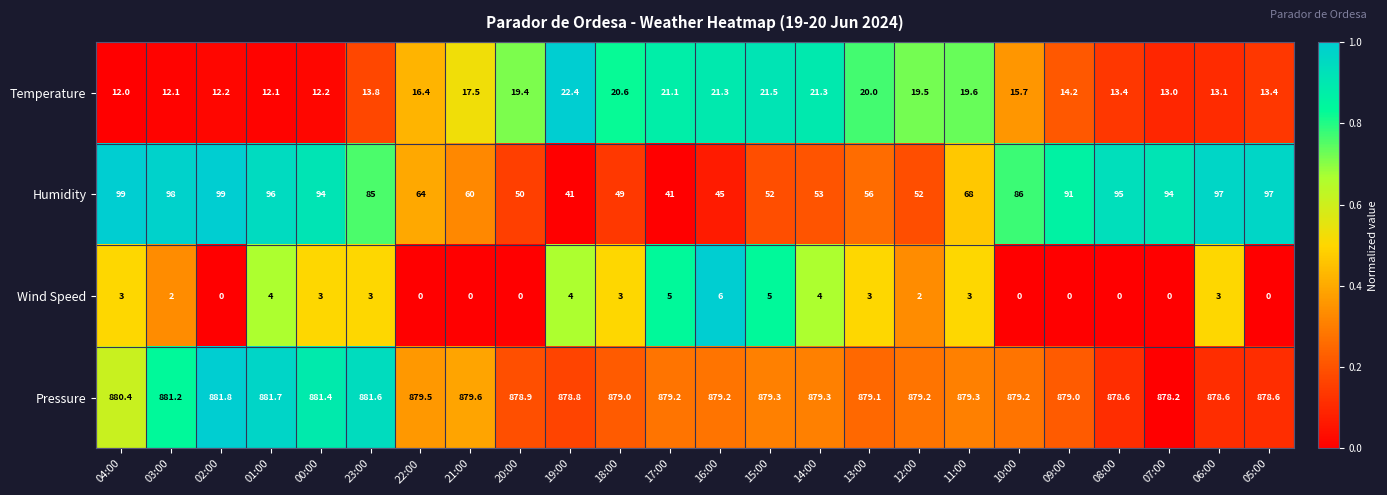

What is the difference between the maximum and second lowest values in the Wind Speed series?

6.0